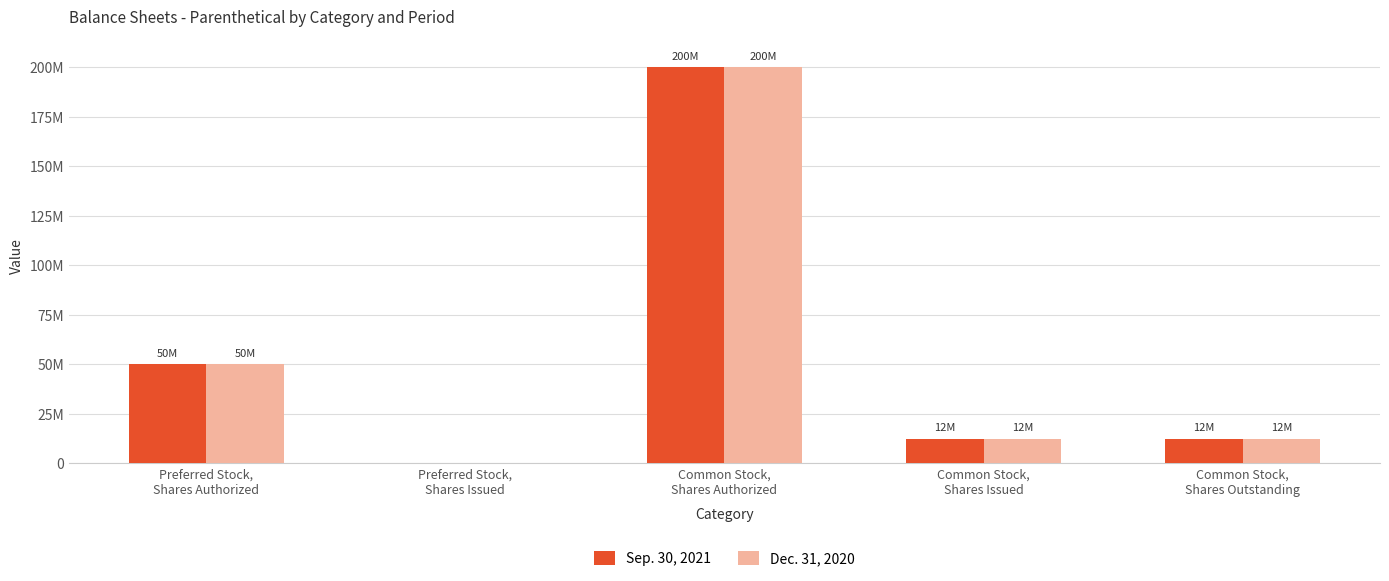

What is the label of the 2nd bar from the right?

Common Stock,
Shares Issued